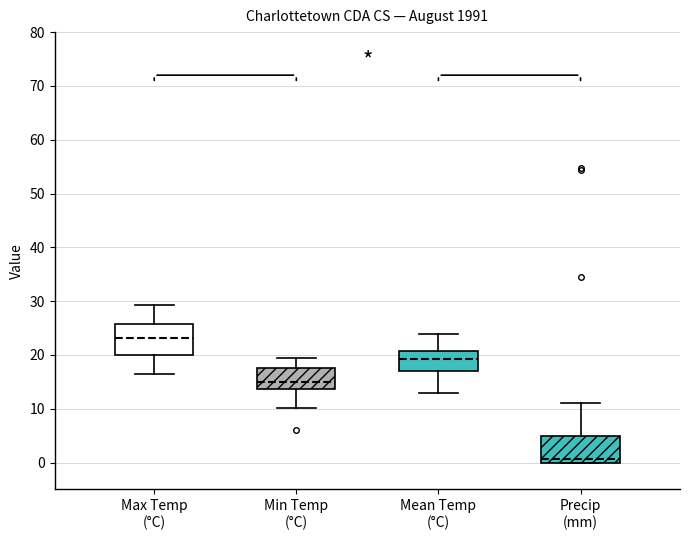

Where does the upper whisker of the box for Precip (mm) end on the y-axis? The values are not printed on the chart, so give them approximately, as read against the axis.

11